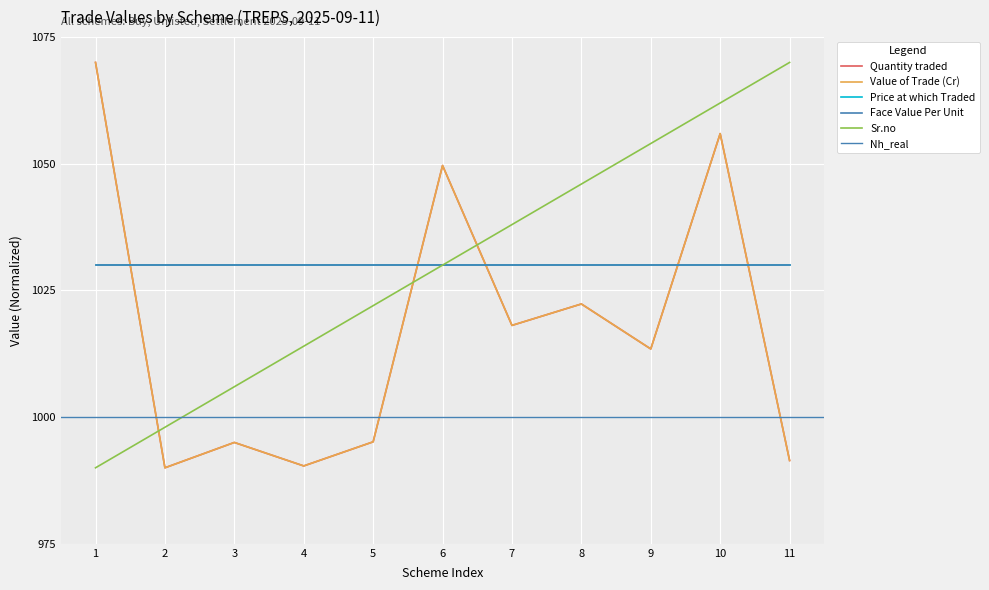

In Value of Trade (Cr), how many points are lower than both neighbors (excluding endpoints)?

4